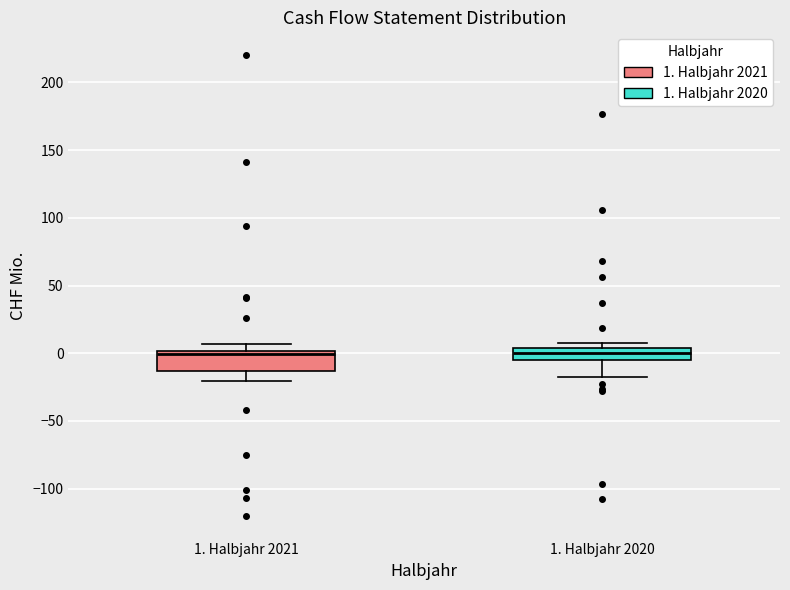

Reading left to right, read every box against the y-axis: the position of its median line, the range the box covers, and the ends of its whiskers. The values are not printed on the chart, so give them approximately, as read against the axis.

1. Halbjahr 2021: median 0 (just below the box's upper edge), box -15 to 0, whiskers -20 to 5
1. Halbjahr 2020: median 0, box -5 to 5, whiskers -15 to 10